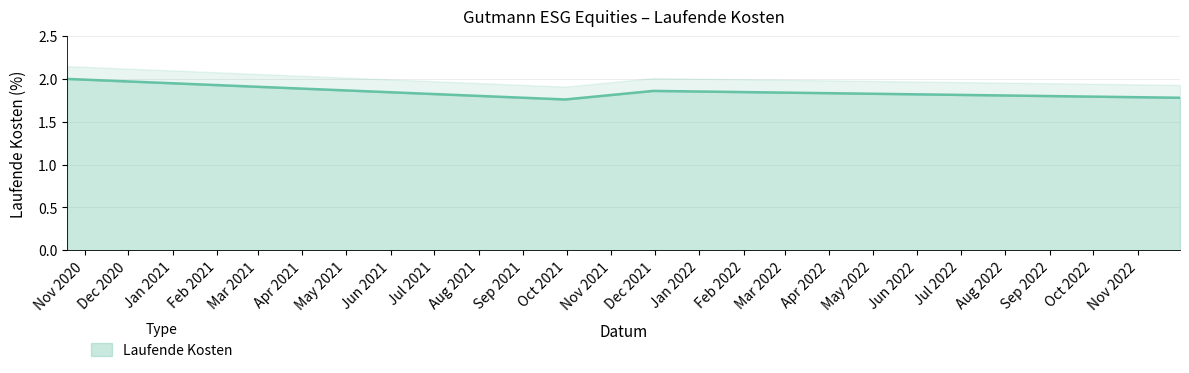

What is the sum of the values at 2021-09-30 and 2021-11-30?

3.6